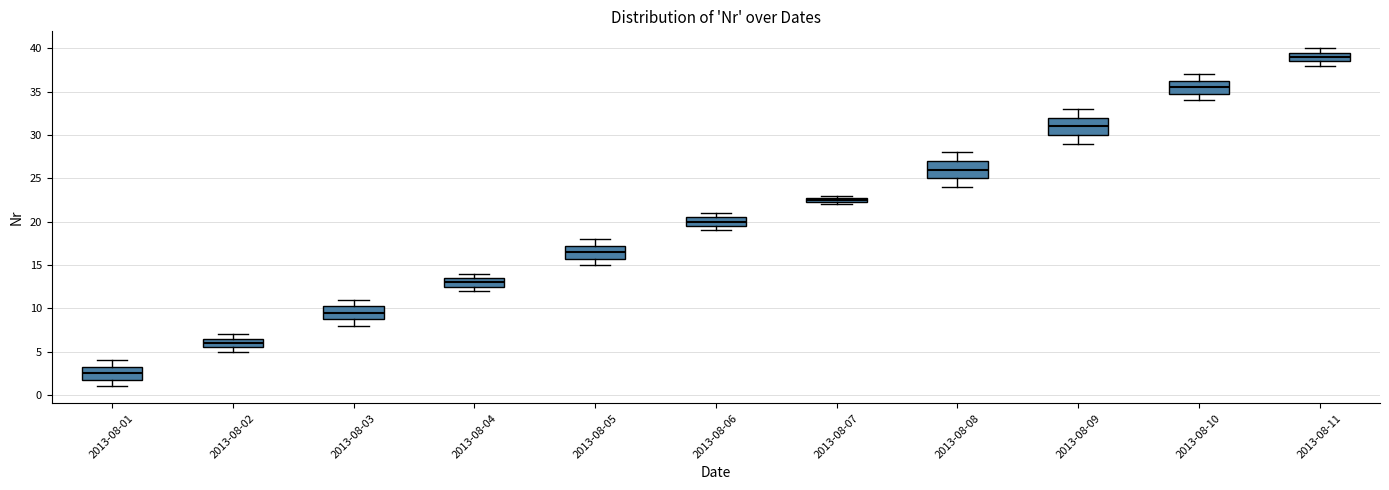

Where is the upper edge of the box for 2013-08-07 on the y-axis? The values are not printed on the chart, so give them approximately, as read against the axis.

23.0